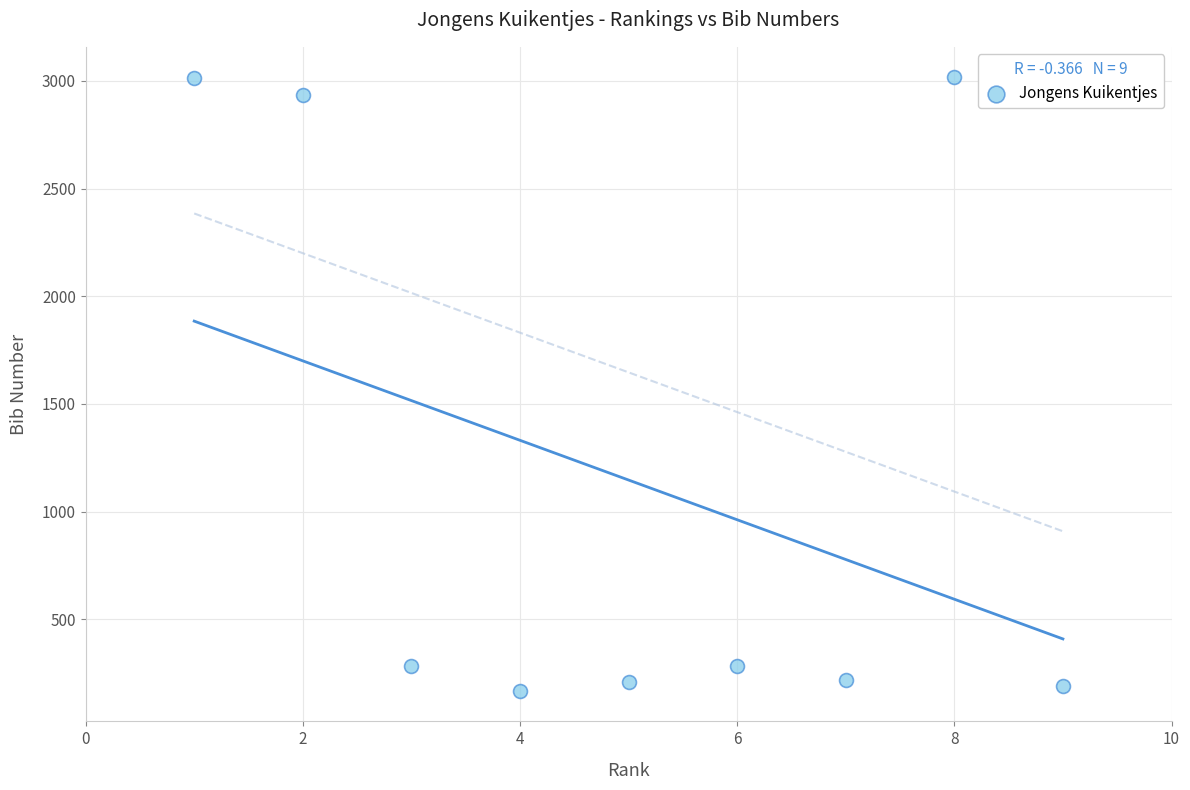

What is the range of Y values (max minus min)?

2848